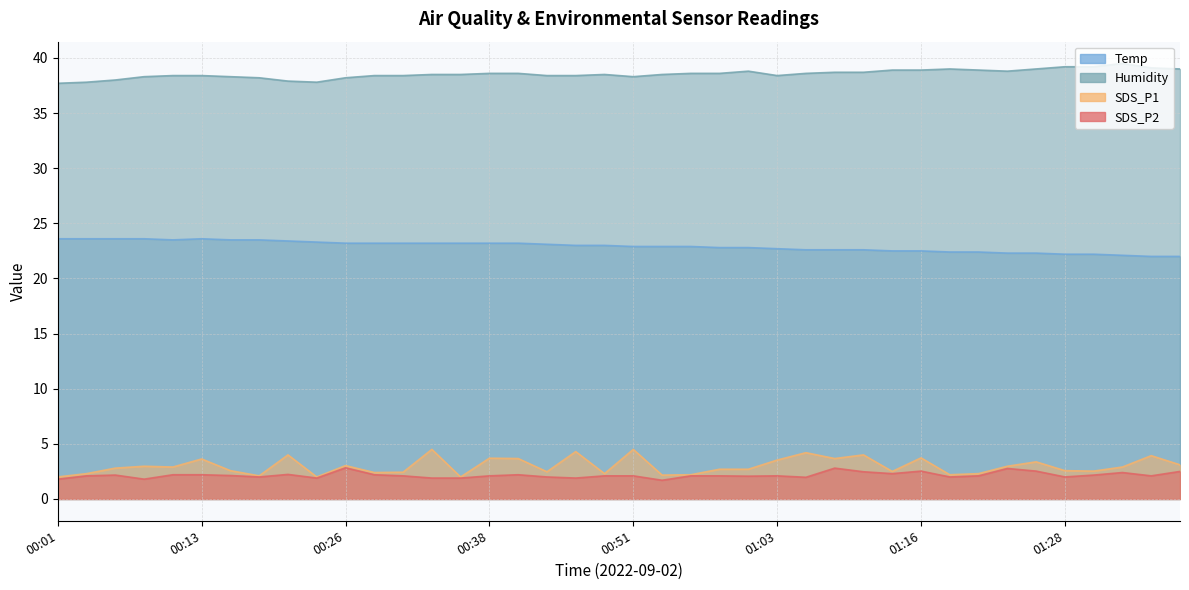

Which series has the largest range (max minus min)?

SDS_P1